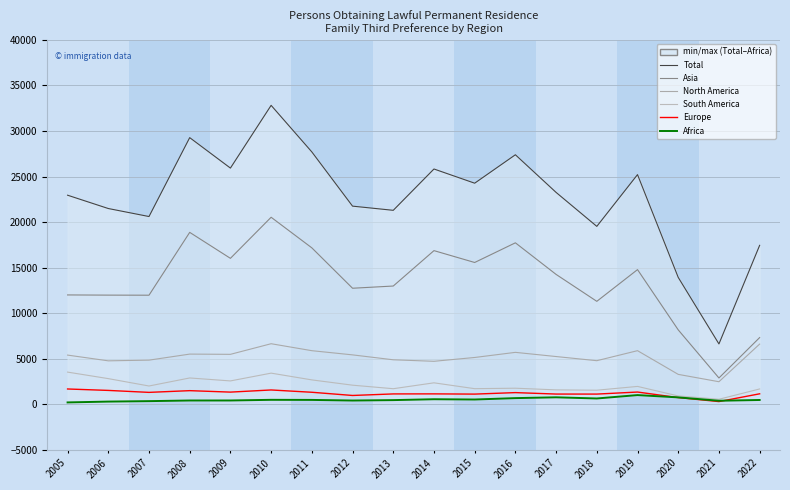

How many lines are shown in the chart?

6